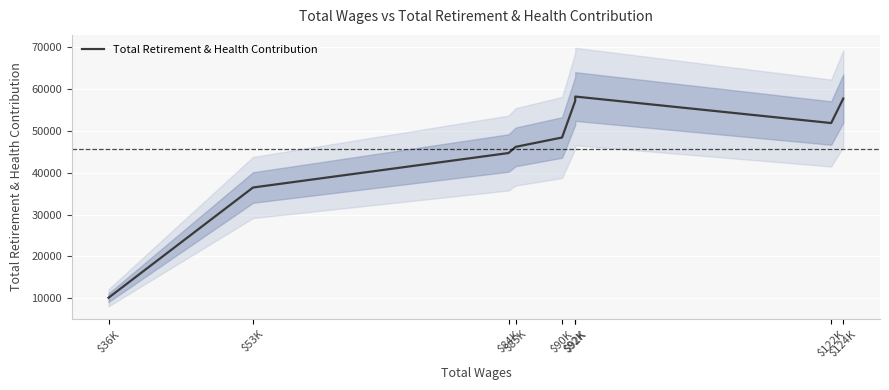

How many data points does each series have?

9